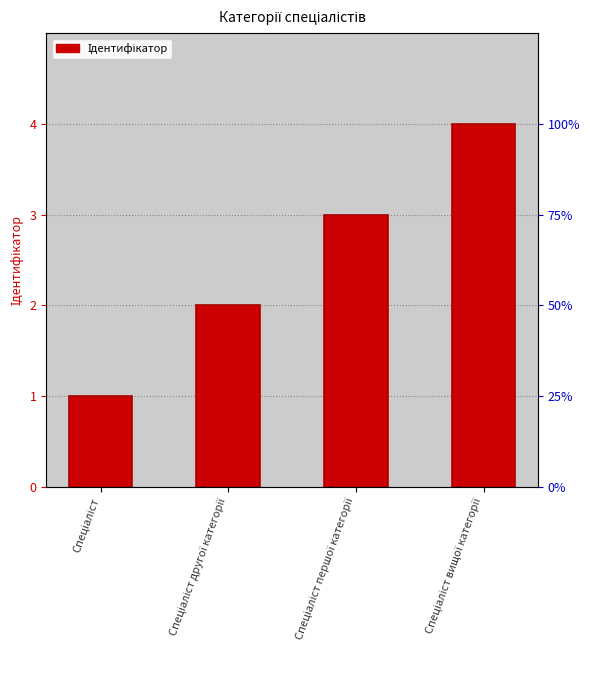

What is the greatest value displayed?

4